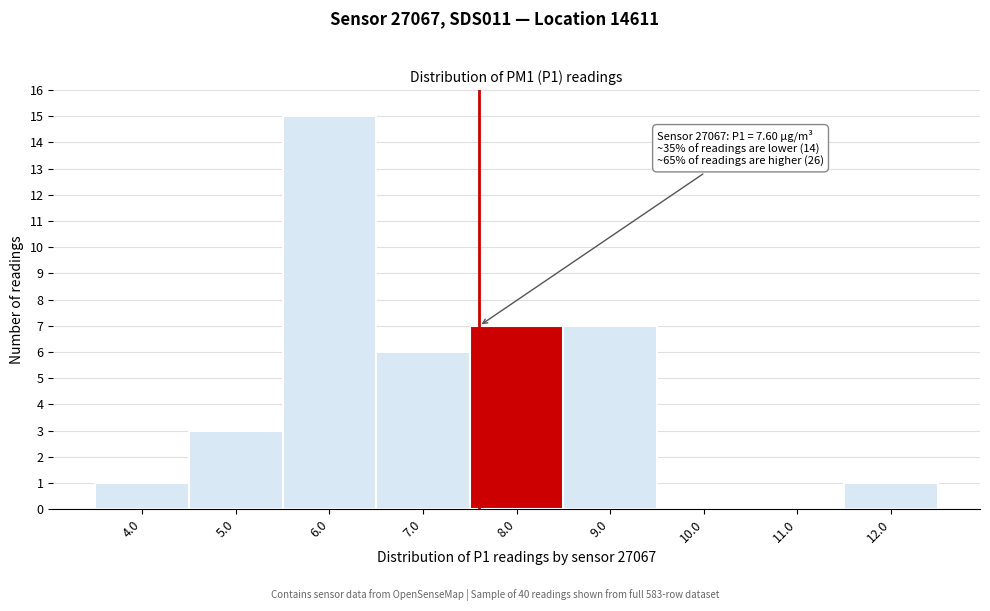

Which range on the x-axis has the tallest bar?

5.5 to 6.5